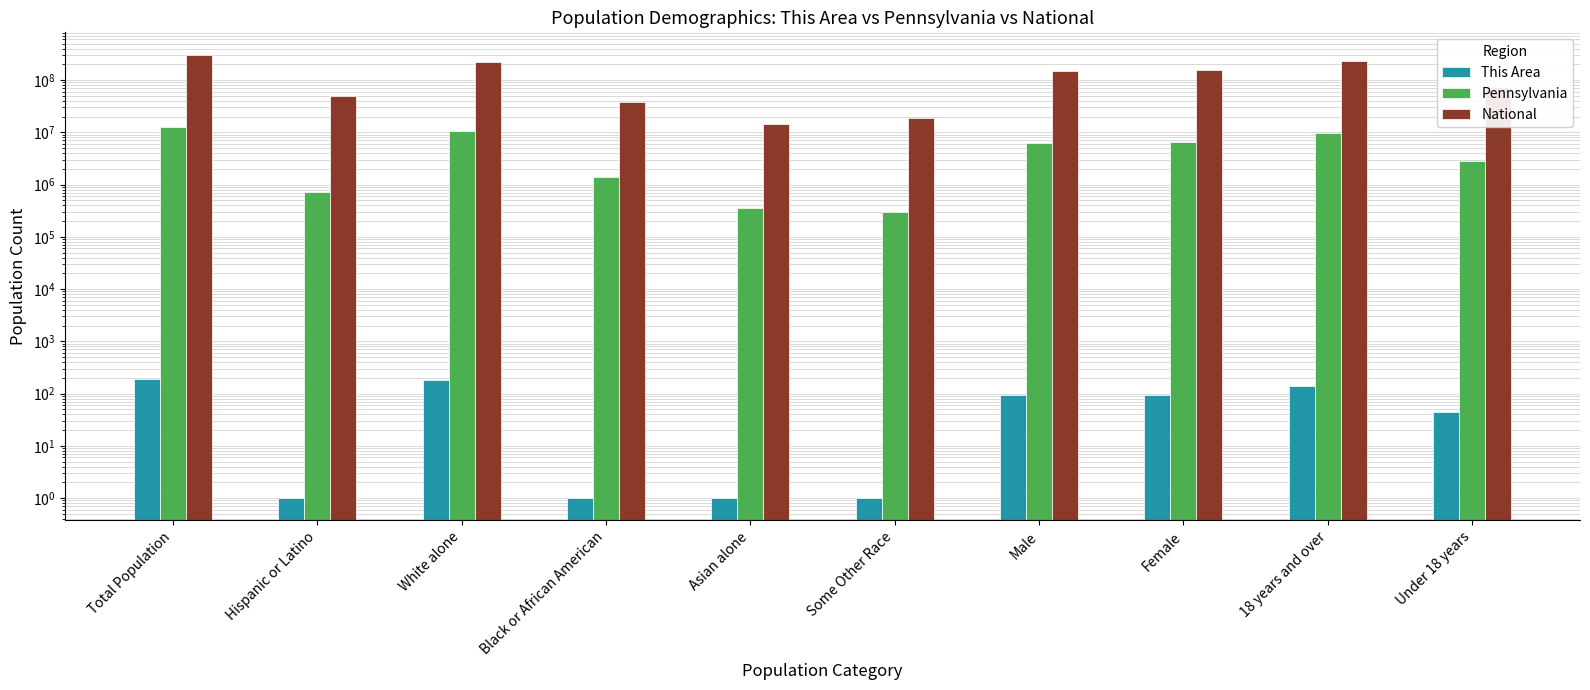

How many values in the Pennsylvania series are below 6190363?

5